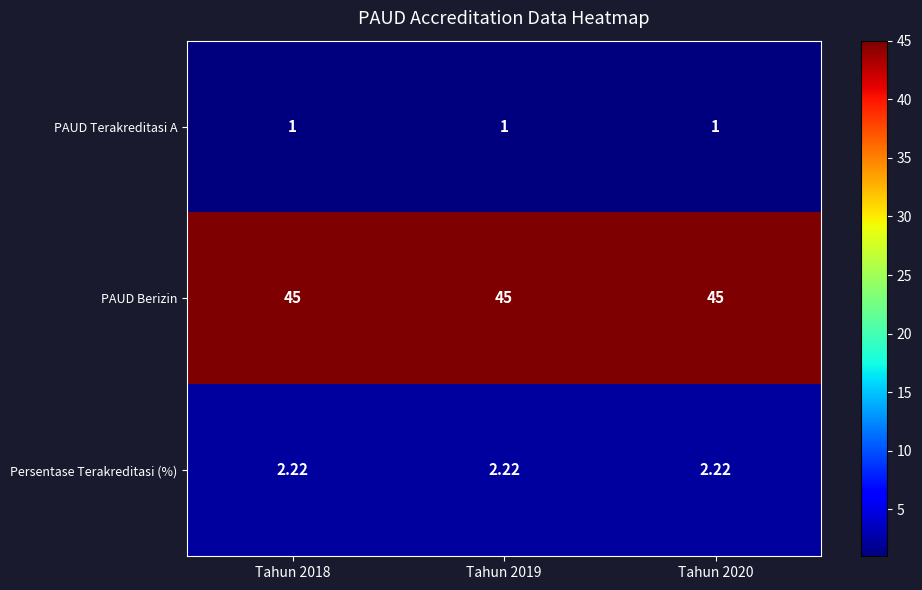

Which series has the largest total across all categories?

PAUD Berizin